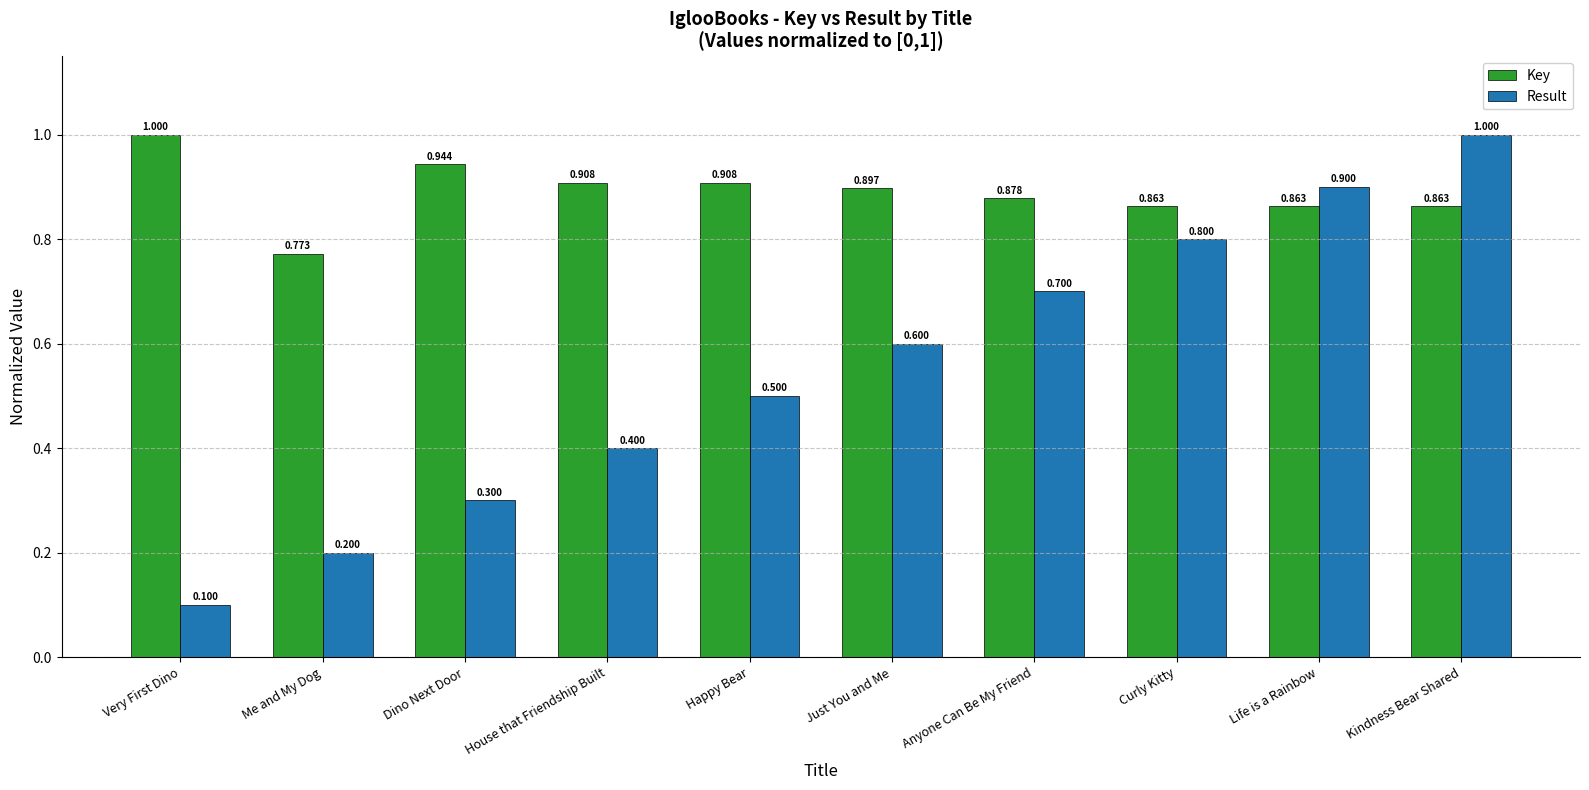

What position from the left is Very First Dino?

1